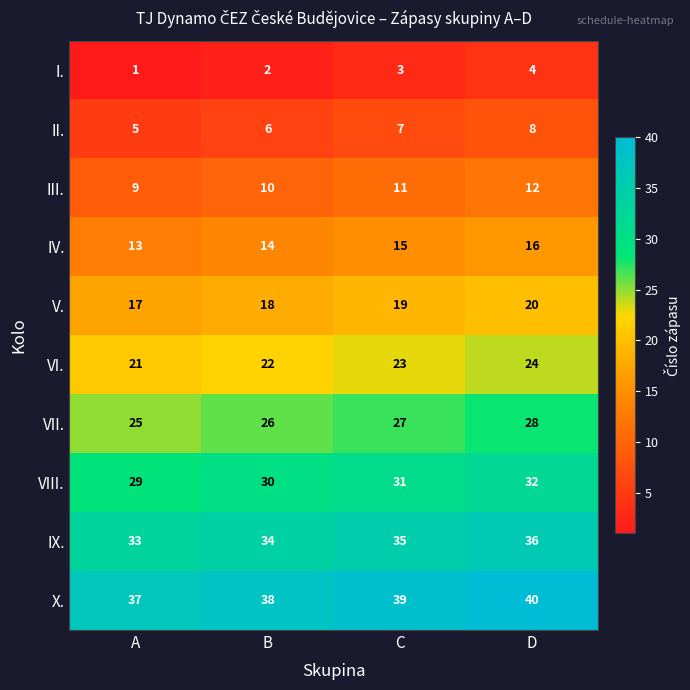

Which series has the largest total across all categories?

X.